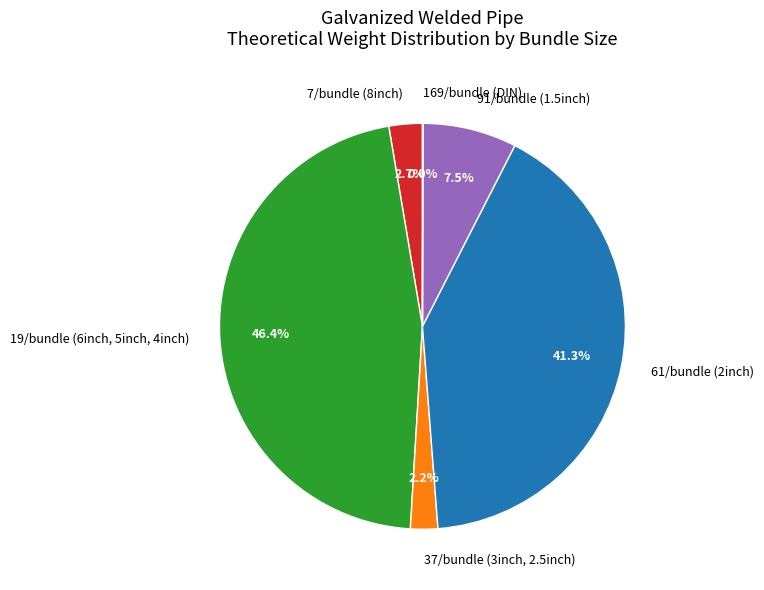

Between 19/bundle (6inch, 5inch, 4inch) and 91/bundle (1.5inch), which is larger?

19/bundle (6inch, 5inch, 4inch)